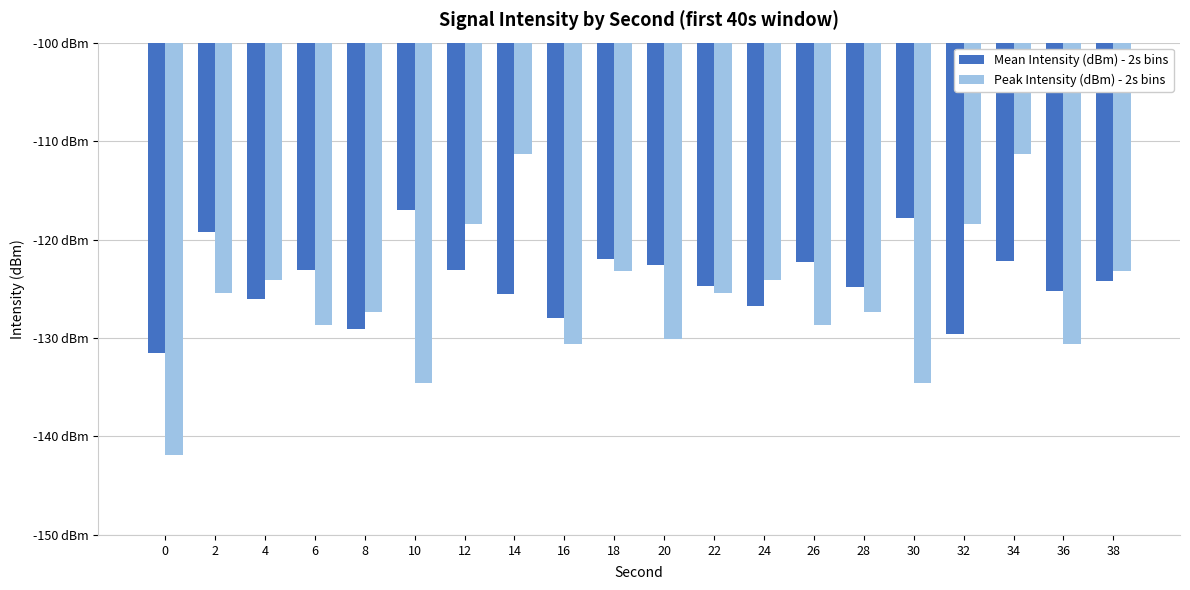

Does the chart contain any negative values?

Yes